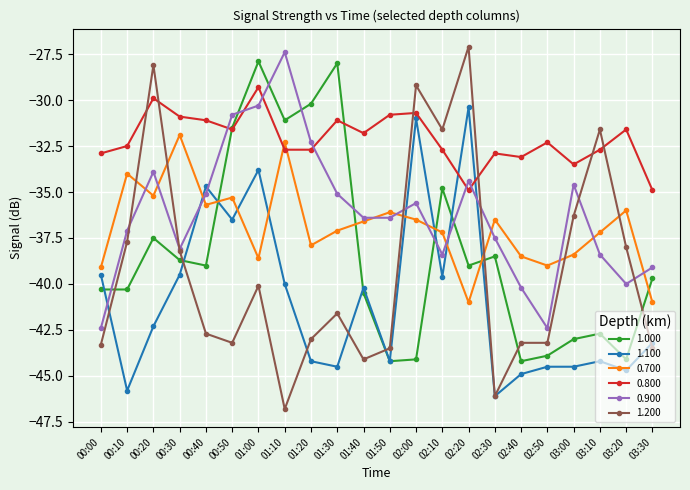

Reading right to left, extract all data points from this chart.

1.000: 03:30=-39.7	03:20=-44.1	03:10=-42.7	03:00=-43.0	02:50=-43.9	02:40=-44.2	02:30=-38.5	02:20=-39.0	02:10=-34.8	02:00=-44.1	01:50=-44.2	01:40=-40.5	01:30=-28.0	01:20=-30.2	01:10=-31.1	01:00=-27.9	00:50=-31.5	00:40=-39.0	00:30=-38.7	00:20=-37.5	00:10=-40.3	00:00=-40.3
1.100: 03:30=-43.2	03:20=-44.7	03:10=-44.2	03:00=-44.5	02:50=-44.5	02:40=-44.9	02:30=-46.1	02:20=-30.4	02:10=-39.6	02:00=-31.0	01:50=-44.2	01:40=-40.2	01:30=-44.5	01:20=-44.2	01:10=-40.0	01:00=-33.8	00:50=-36.5	00:40=-34.7	00:30=-39.5	00:20=-42.3	00:10=-45.8	00:00=-39.5
0.700: 03:30=-41.0	03:20=-36.0	03:10=-37.2	03:00=-38.4	02:50=-39.0	02:40=-38.5	02:30=-36.5	02:20=-41.0	02:10=-37.2	02:00=-36.5	01:50=-36.1	01:40=-36.6	01:30=-37.1	01:20=-37.9	01:10=-32.3	01:00=-38.6	00:50=-35.3	00:40=-35.7	00:30=-31.9	00:20=-35.2	00:10=-34.0	00:00=-39.1
0.800: 03:30=-34.9	03:20=-31.6	03:10=-32.7	03:00=-33.5	02:50=-32.3	02:40=-33.1	02:30=-32.9	02:20=-34.9	02:10=-32.7	02:00=-30.7	01:50=-30.8	01:40=-31.8	01:30=-31.1	01:20=-32.7	01:10=-32.7	01:00=-29.3	00:50=-31.6	00:40=-31.1	00:30=-30.9	00:20=-29.9	00:10=-32.5	00:00=-32.9
0.900: 03:30=-39.1	03:20=-40.0	03:10=-38.4	03:00=-34.6	02:50=-42.4	02:40=-40.2	02:30=-37.5	02:20=-34.4	02:10=-38.4	02:00=-35.6	01:50=-36.4	01:40=-36.4	01:30=-35.1	01:20=-32.3	01:10=-27.4	01:00=-30.3	00:50=-30.8	00:40=-35.1	00:30=-38.1	00:20=-33.9	00:10=-37.1	00:00=-42.4
1.200: 03:30=-43.5	03:20=-38.0	03:10=-31.6	03:00=-36.3	02:50=-43.2	02:40=-43.2	02:30=-46.1	02:20=-27.1	02:10=-31.6	02:00=-29.2	01:50=-43.5	01:40=-44.1	01:30=-41.6	01:20=-43.0	01:10=-46.8	01:00=-40.1	00:50=-43.2	00:40=-42.7	00:30=-38.2	00:20=-28.1	00:10=-37.7	00:00=-43.3